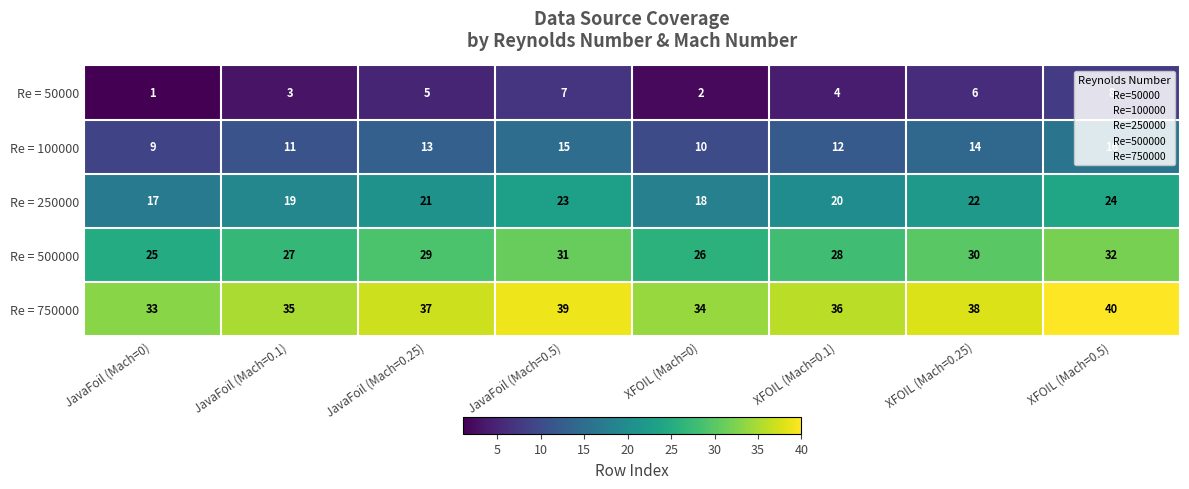

The Re = 500000 series shows 25 at JavaFoil (Mach=0). True or false?

True